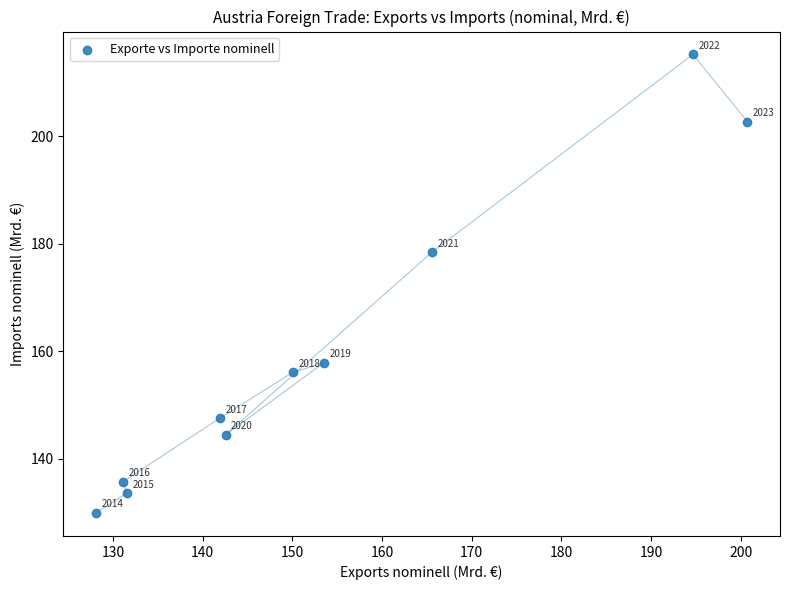

What Y value in the scatter plot is closest to 172?

178.4